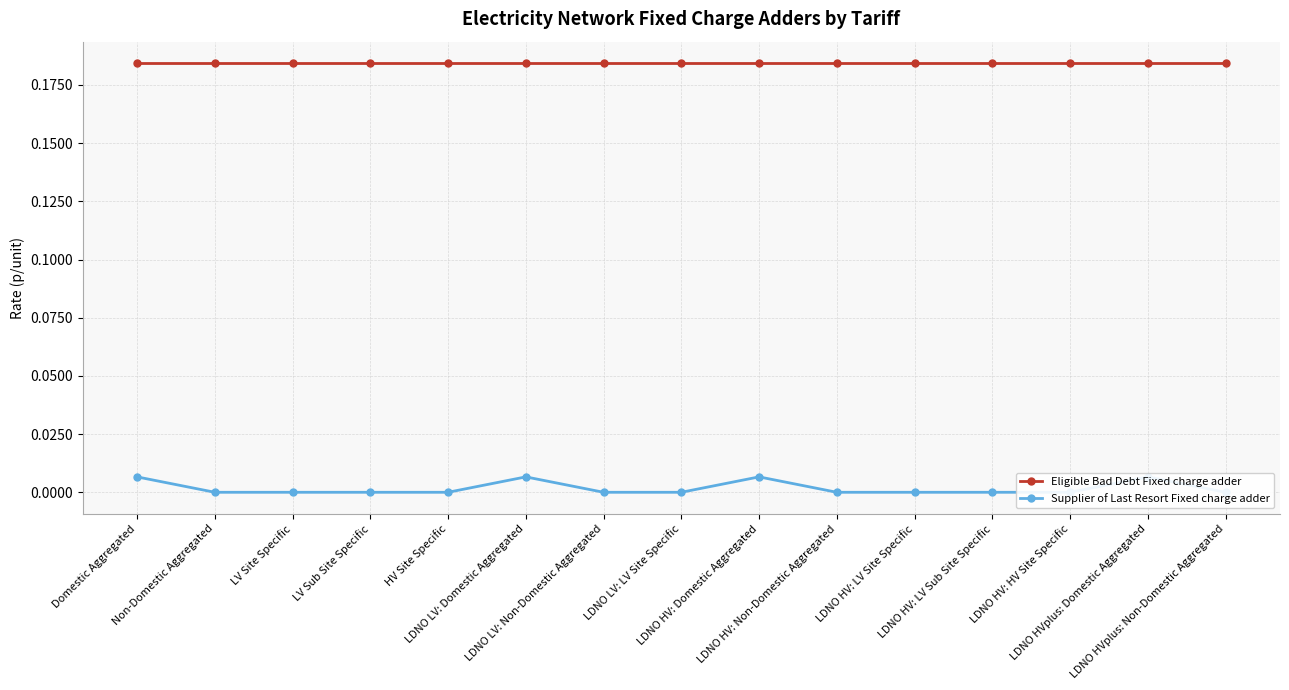

True or false: Eligible Bad Debt Fixed charge adder and Supplier of Last Resort Fixed charge adder cross at least once.

False